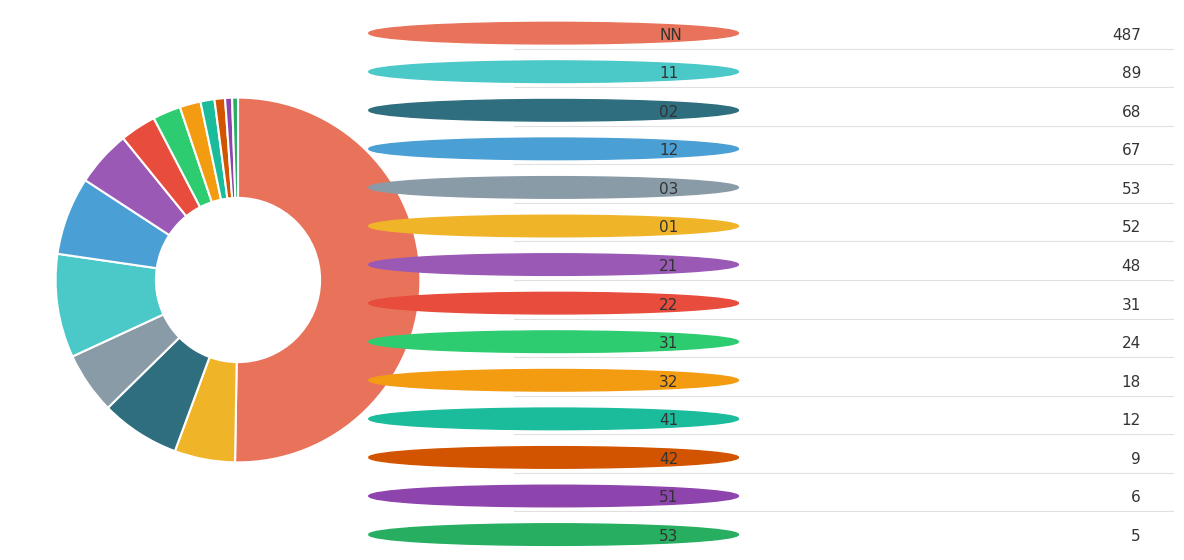

How many slices are in this pie chart?

14